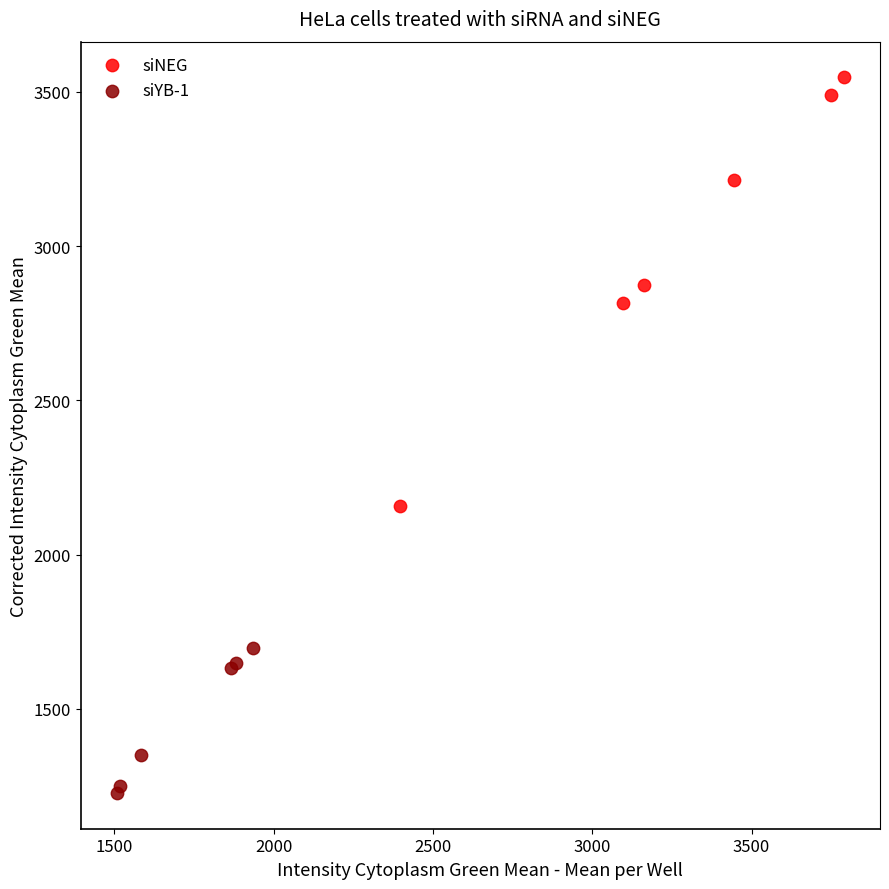

Which series reaches the maximum Y coordinate?

siNEG